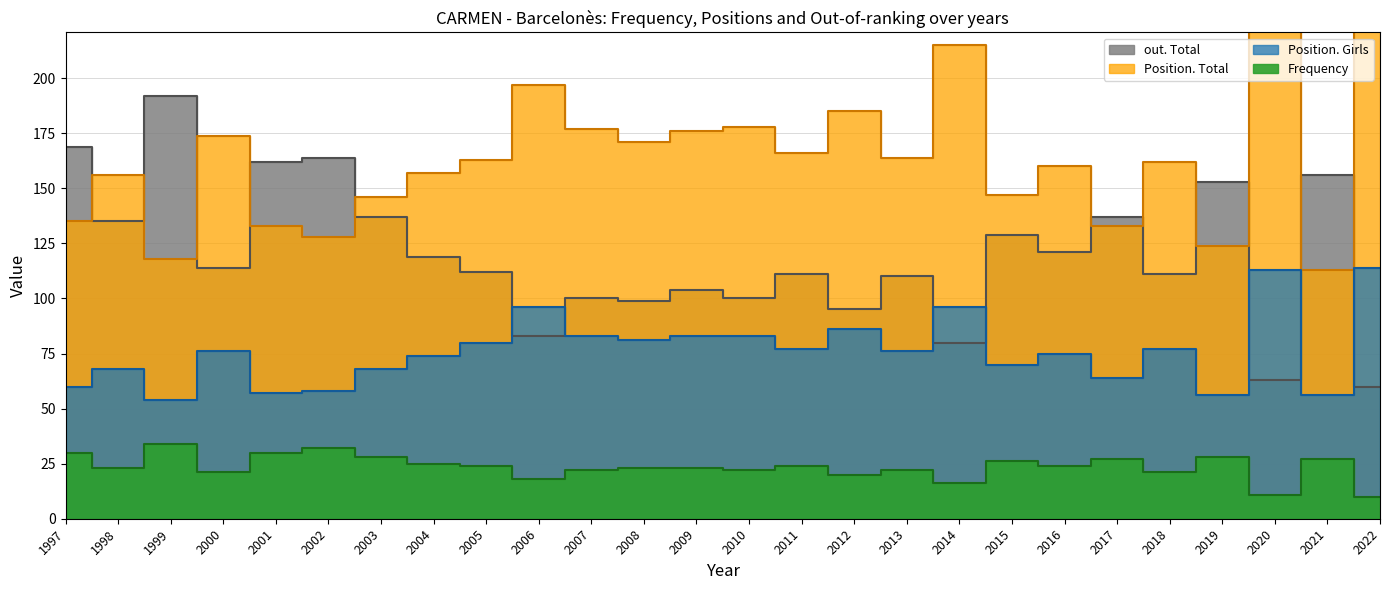

Is it true that Frequency equals 22 at 2010?

True